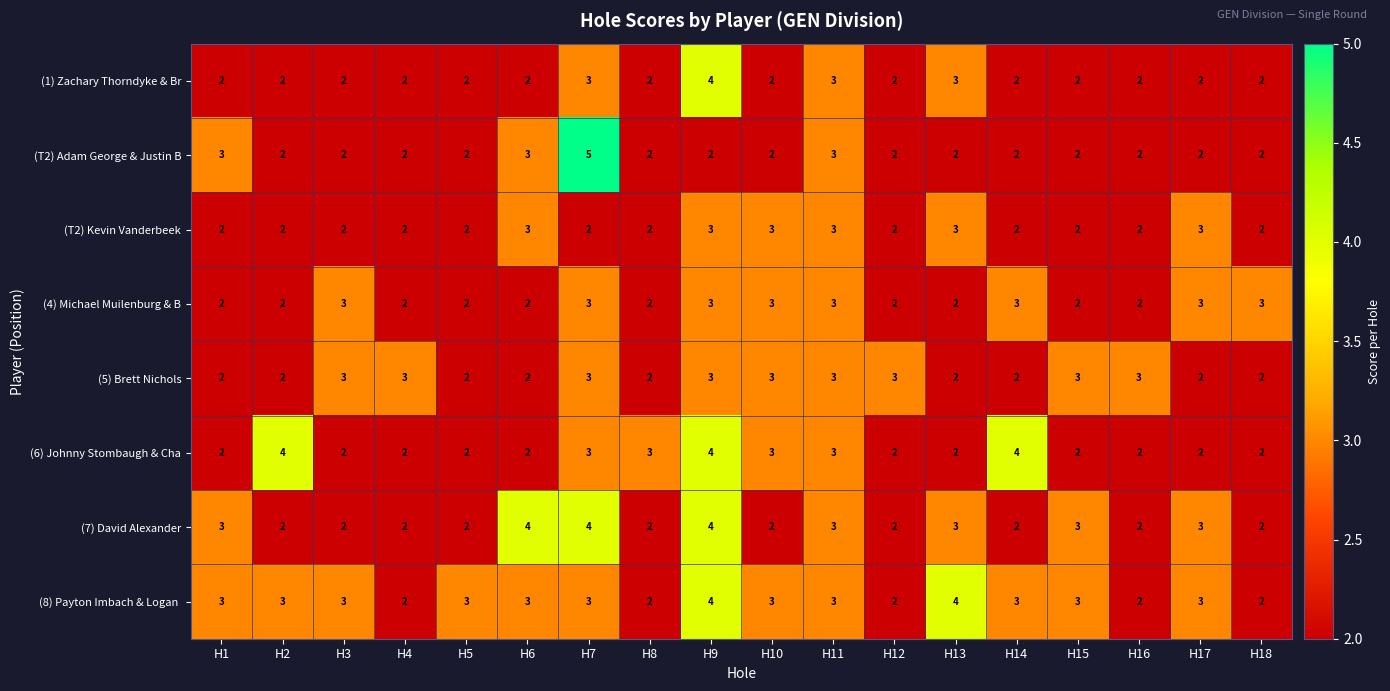

What is the total value across all series at H4?

17